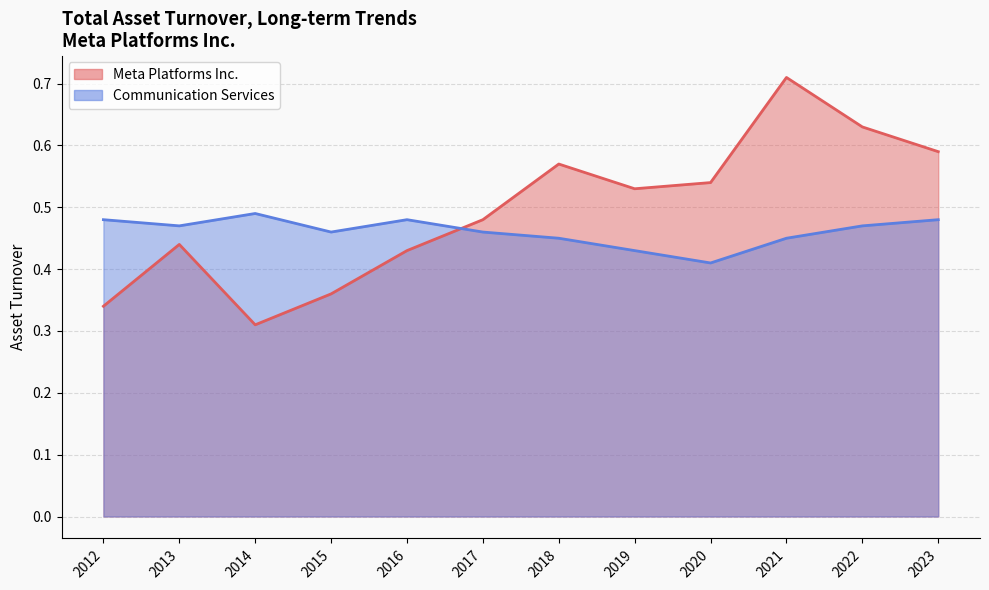

What is the total value across all series at 2016?

0.9